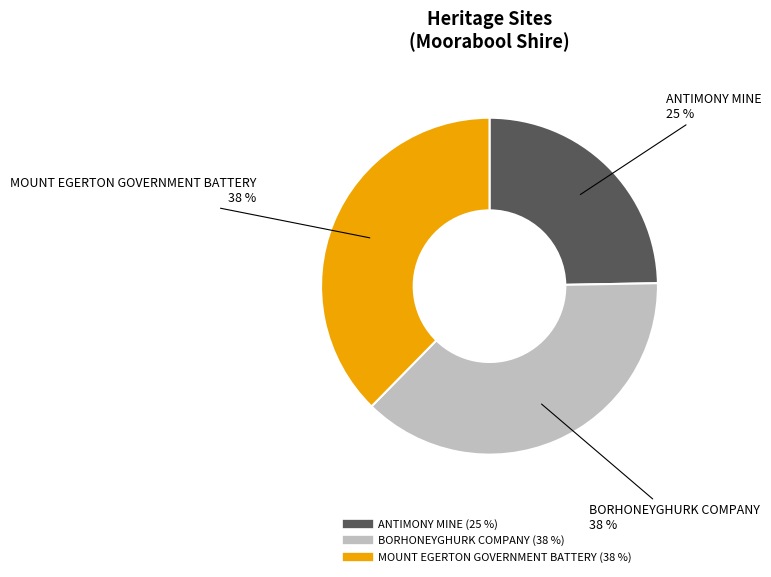

To the nearest percent, what is the difference between the ANTIMONY MINE and MOUNT EGERTON GOVERNMENT BATTERY slice percentages?

13%